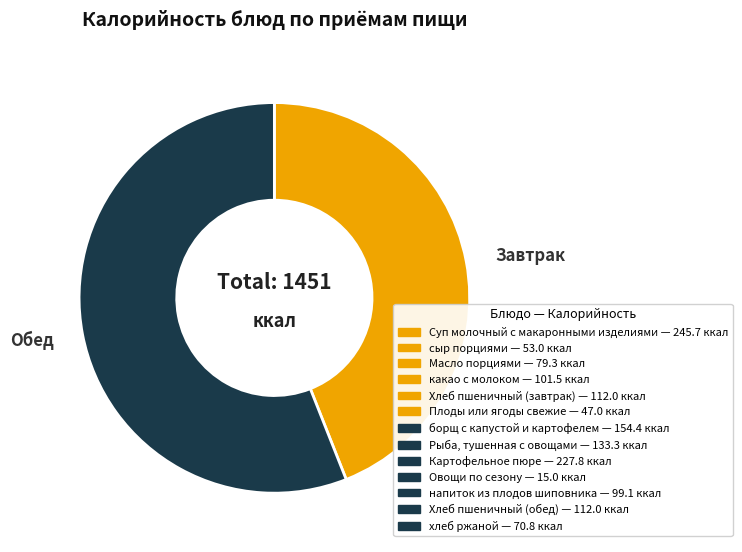

Does any single category account for the majority?

Yes